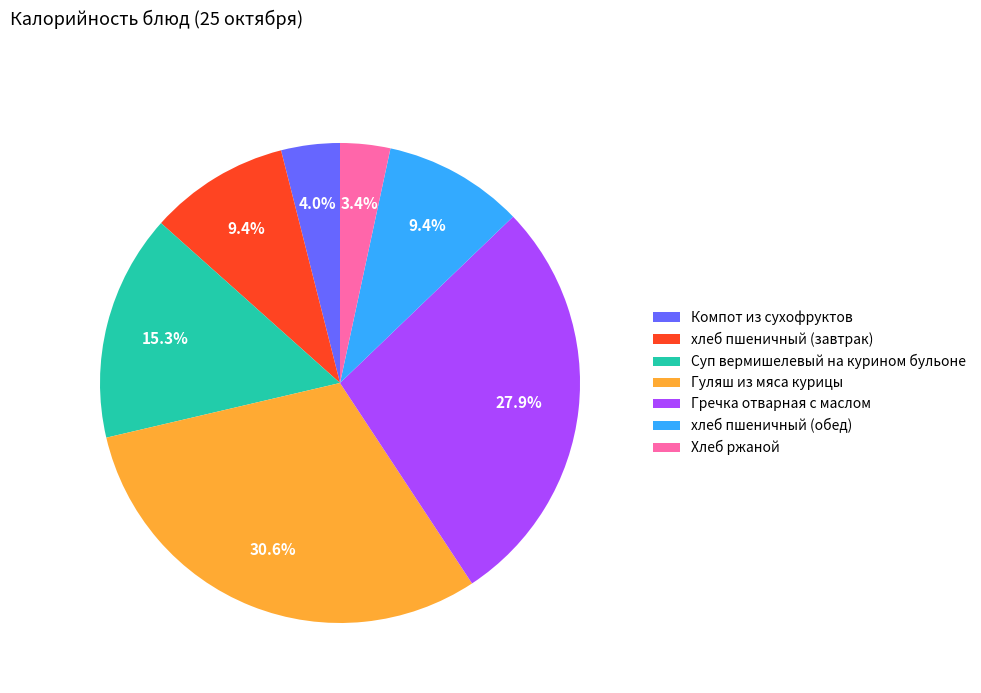

To the nearest percent, what percentage of the pie is хлеб пшеничный (обед)?

9%